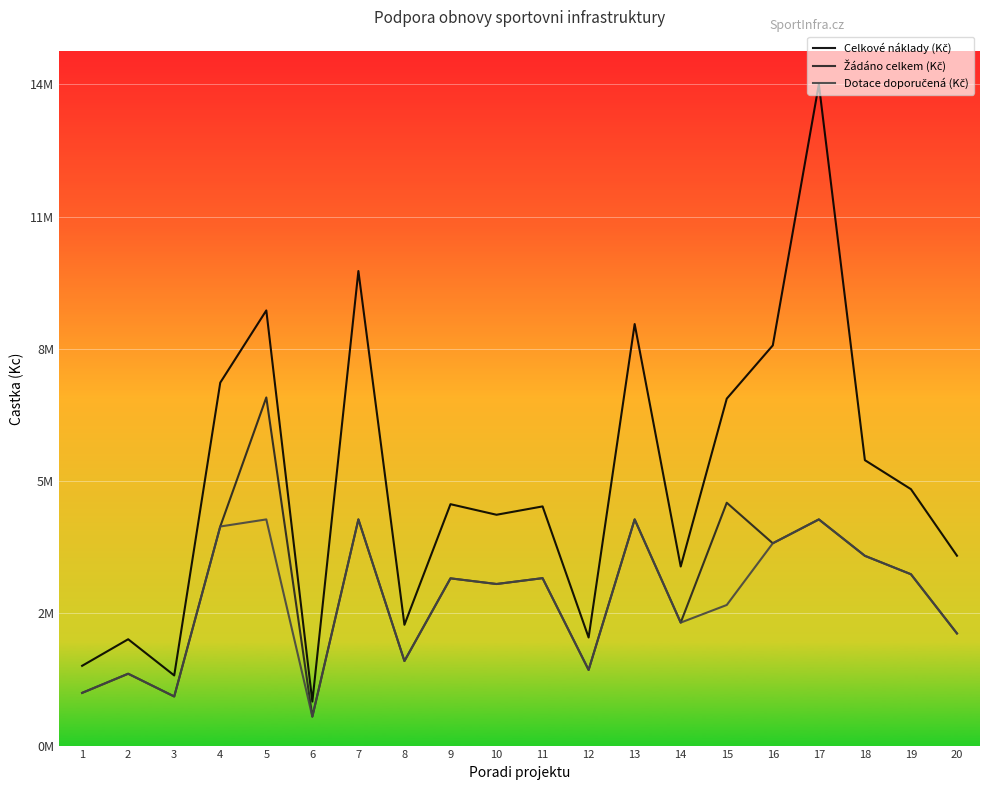

True or false: Celkové náklady (Kč) and Dotace doporučená (Kč) cross at least once.

False